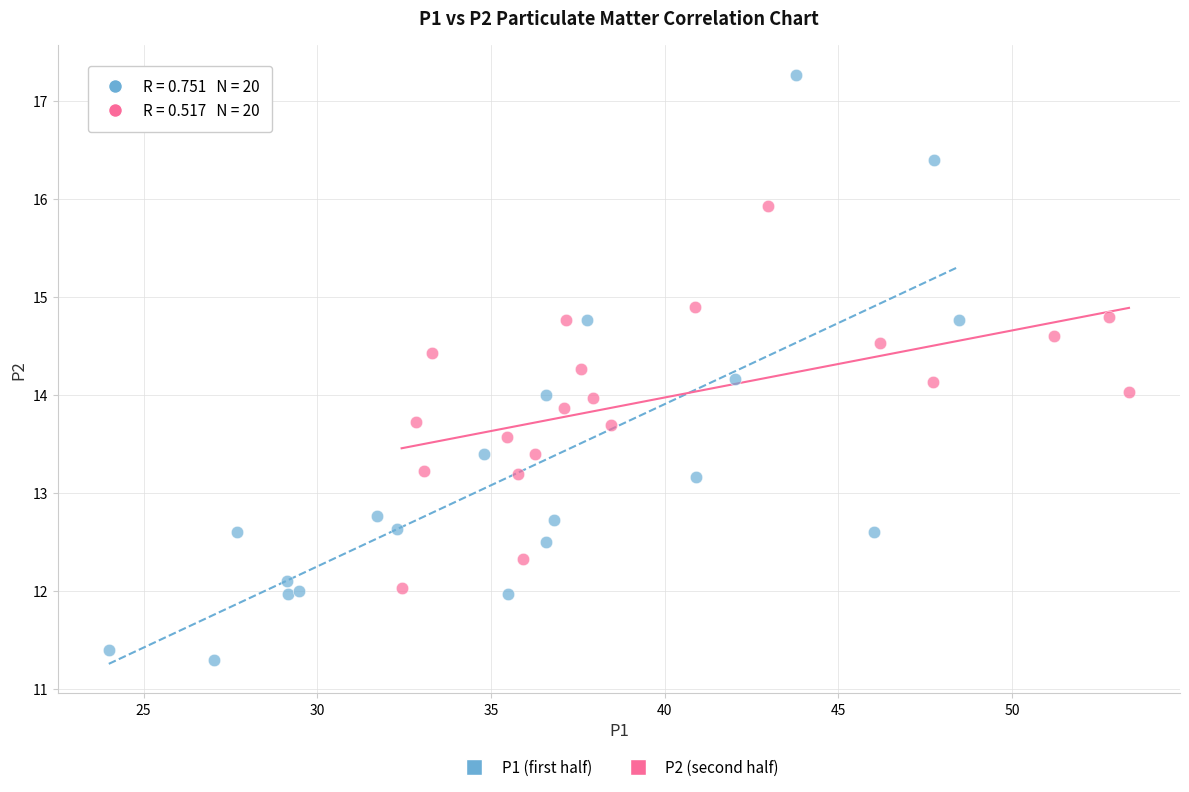

Which series contains the highest Y value?

P1 (first half)